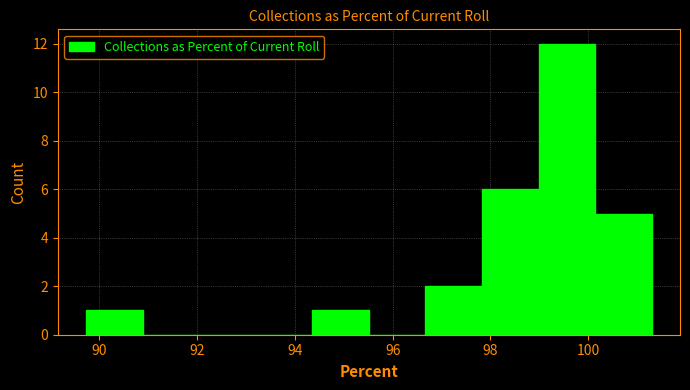

Reading left to right, list every bar in this chart as the range it spans on the x-axis followed by its height. Neither the bar edges nor the heights are printed on the chart, so give them approximately, as read against the axes.

89.8 to 90.8: 1
90.8 to 92.0: 0
92.0 to 93.2: 0
93.2 to 94.4: 0
94.4 to 95.6: 1
95.6 to 96.6: 0
96.6 to 97.8: 2
97.8 to 99.0: 6
99.0 to 100.2: 12
100.2 to 101.2: 5